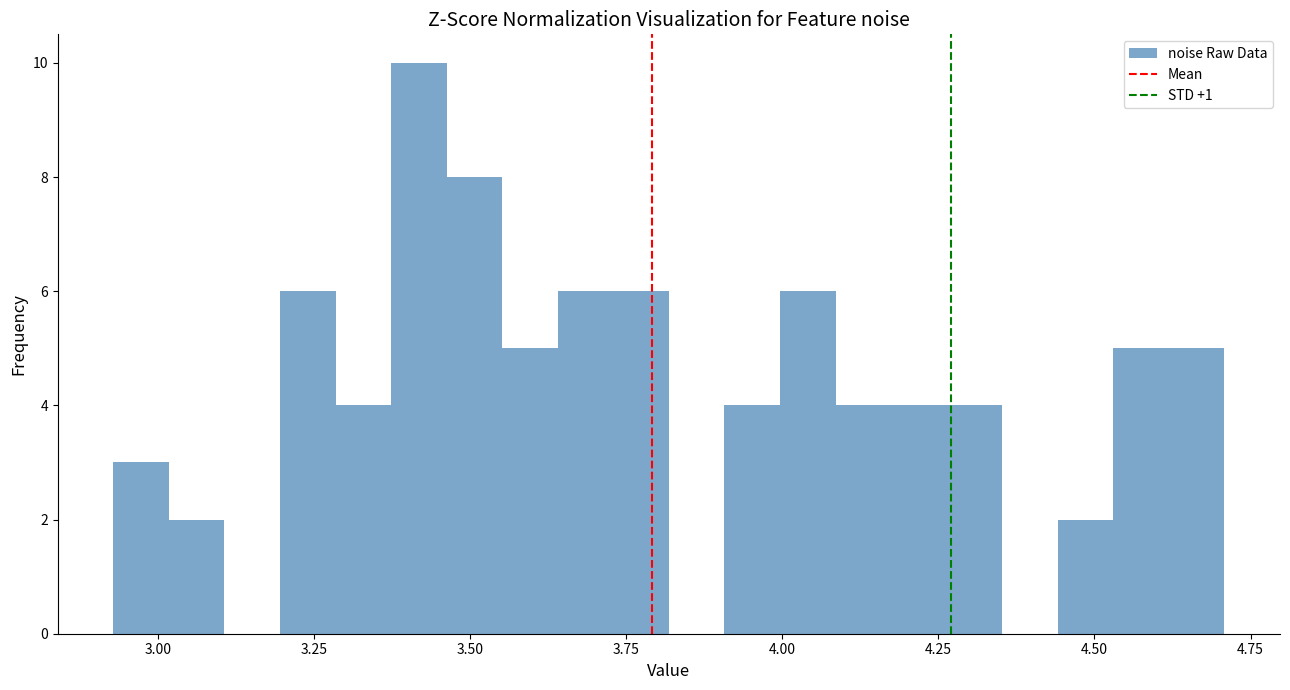

Around what value on the x-axis is the tallest bar? Give the approximate position of its centre, as read against the axis.

3.40